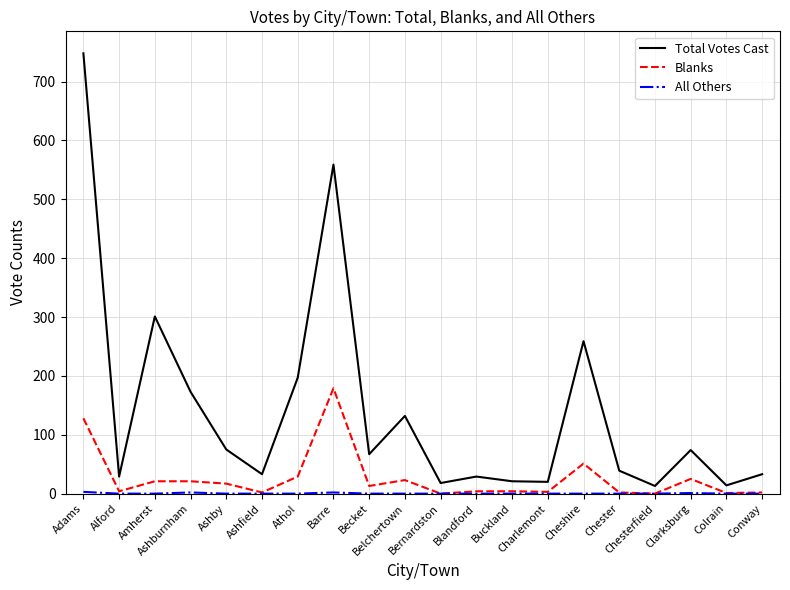

At which label is Total Votes Cast closest to 380?

Amherst